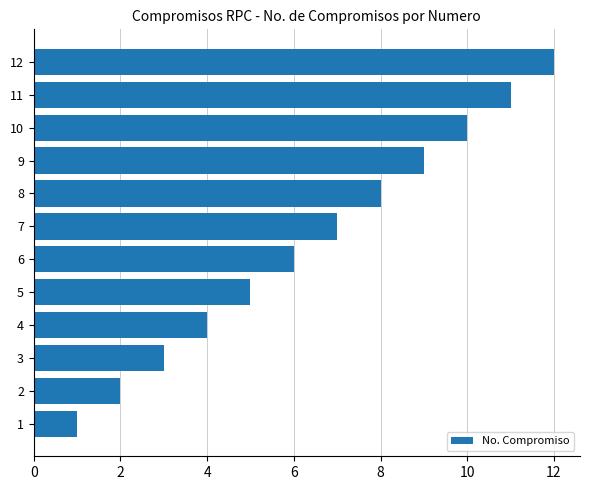

List the labels in order of value, smallest first.

1, 2, 3, 4, 5, 6, 7, 8, 9, 10, 11, 12